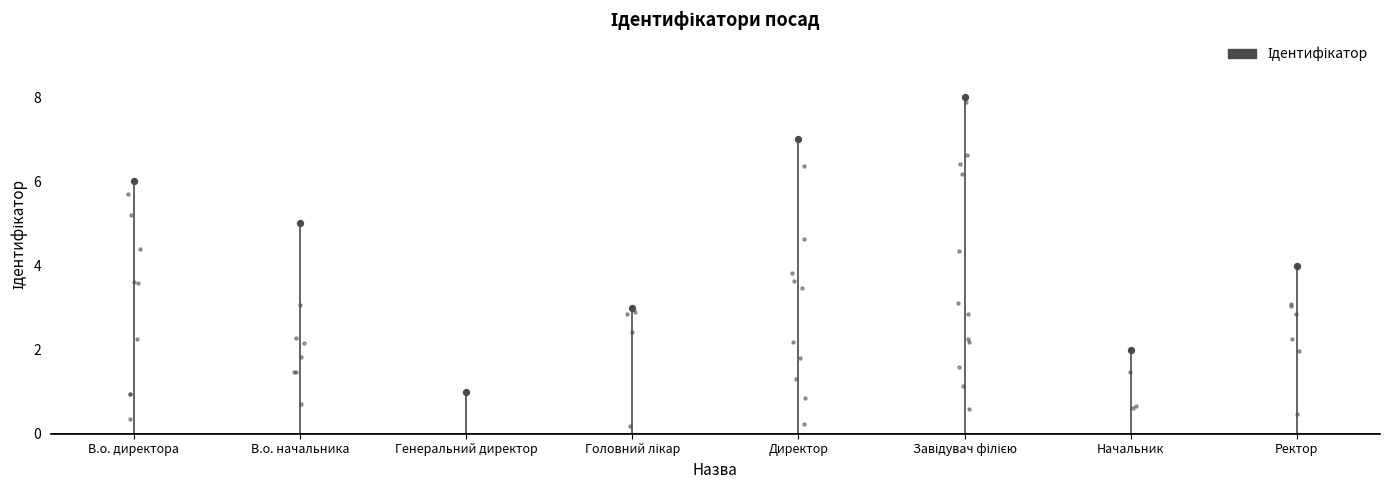

What is the ratio of the value at Директор to the value at Завідувач філією?

0.9